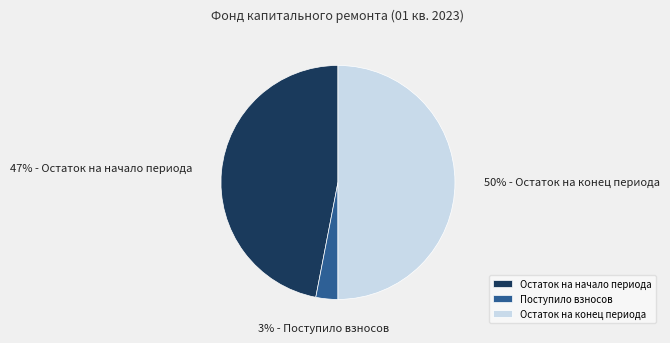

To the nearest percent, what portion does Остаток на конец периода represent?

50%